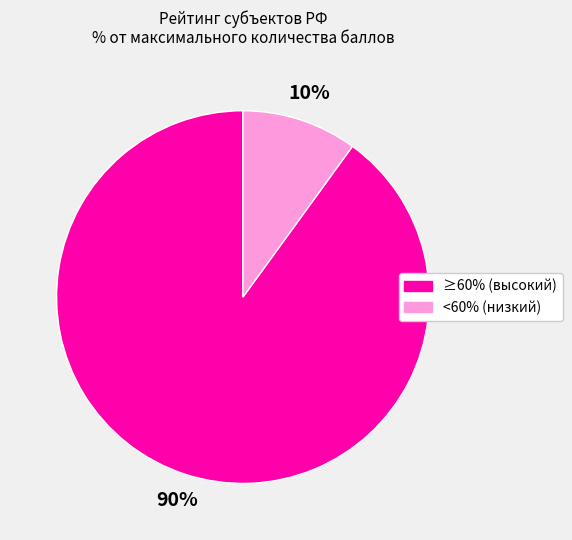

To the nearest percent, what is the average slice percentage?

50%